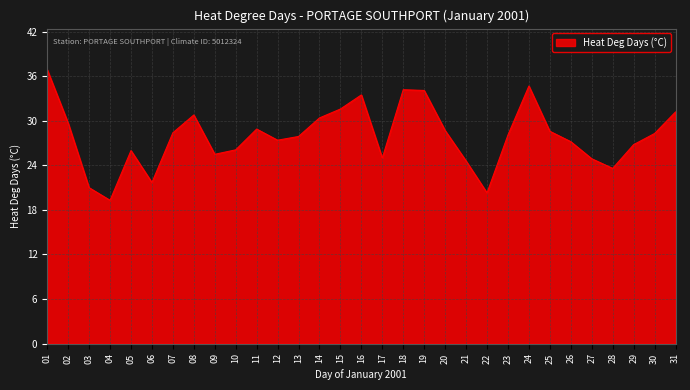

What is the smallest value displayed?

19.3